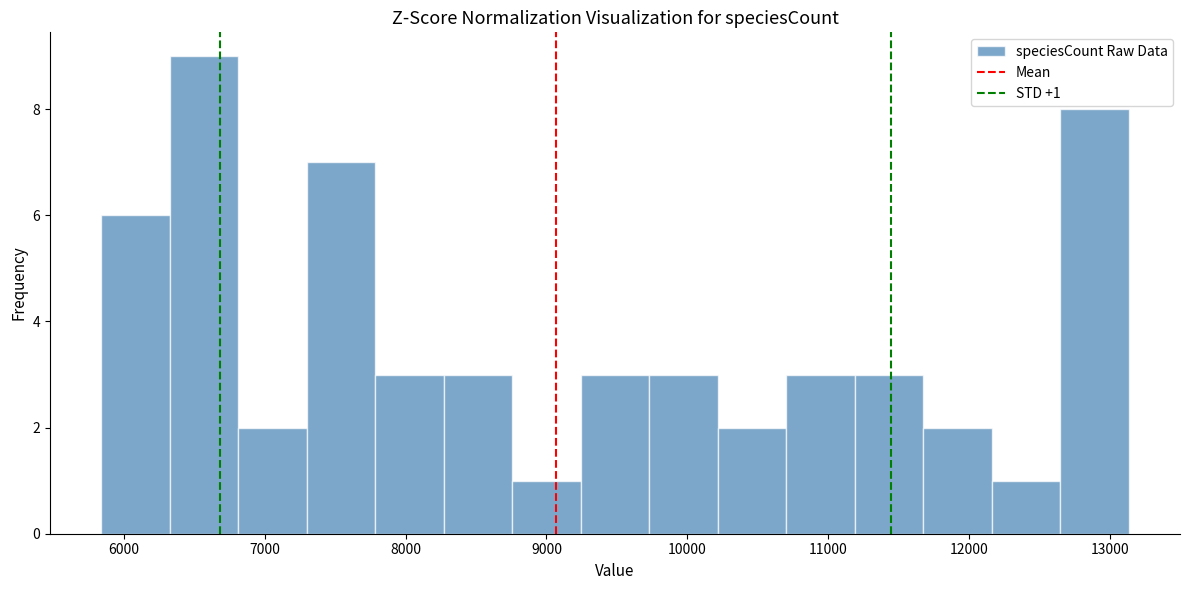

Which range on the x-axis has the tallest bar?

6300 to 6800